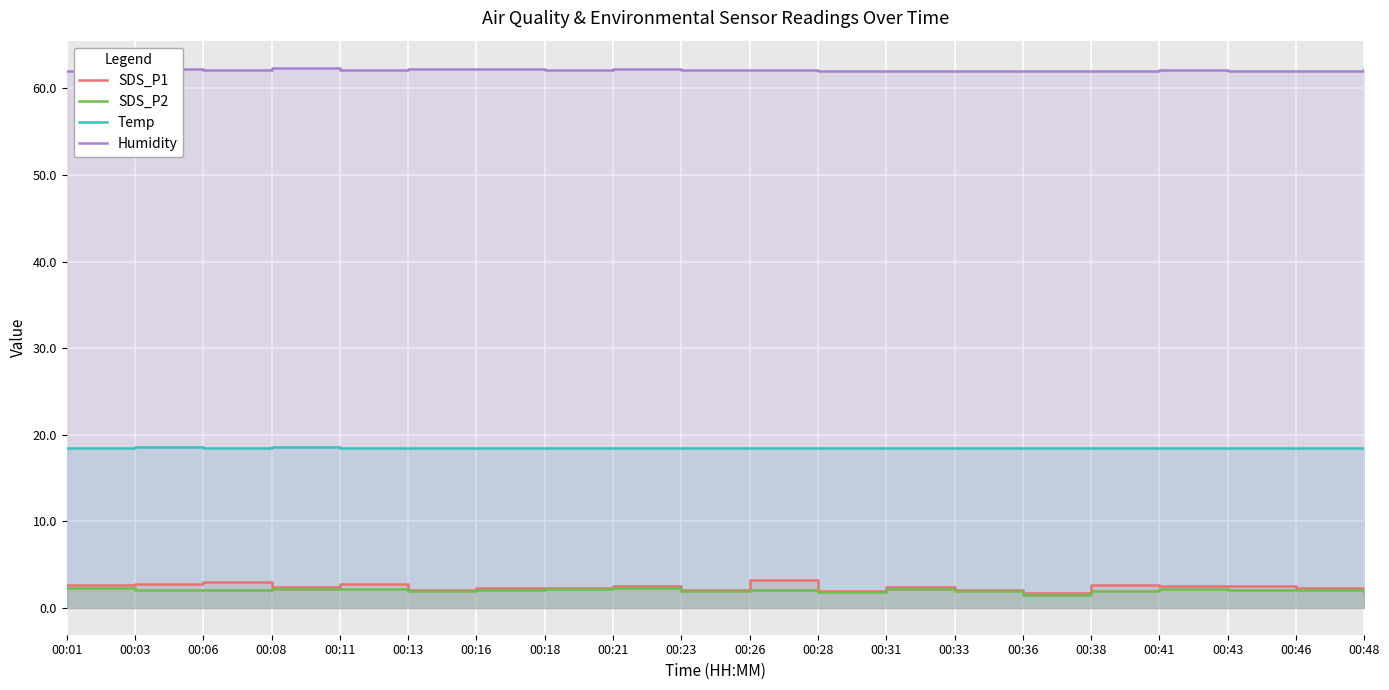

List the series in order of their peak value, lowest first.

SDS_P2, SDS_P1, Temp, Humidity